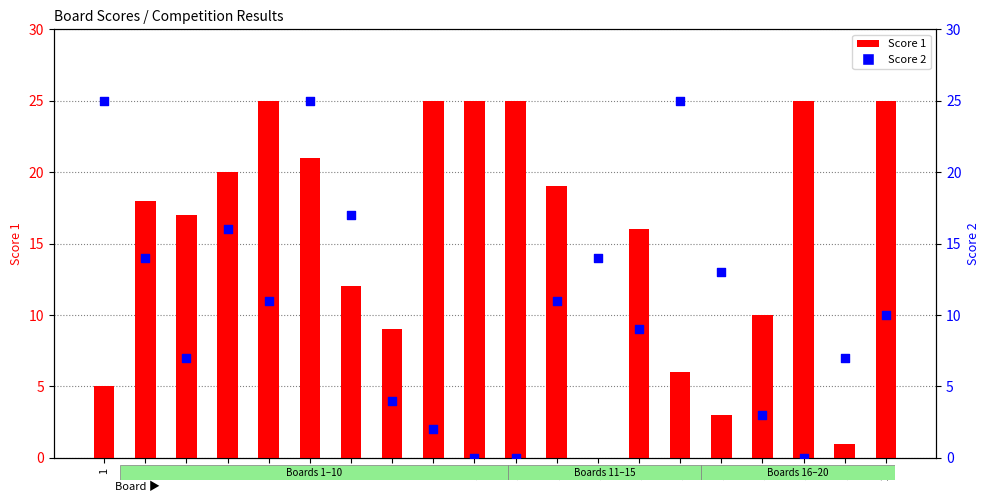

Which series reaches the minimum Y coordinate?

Score 1